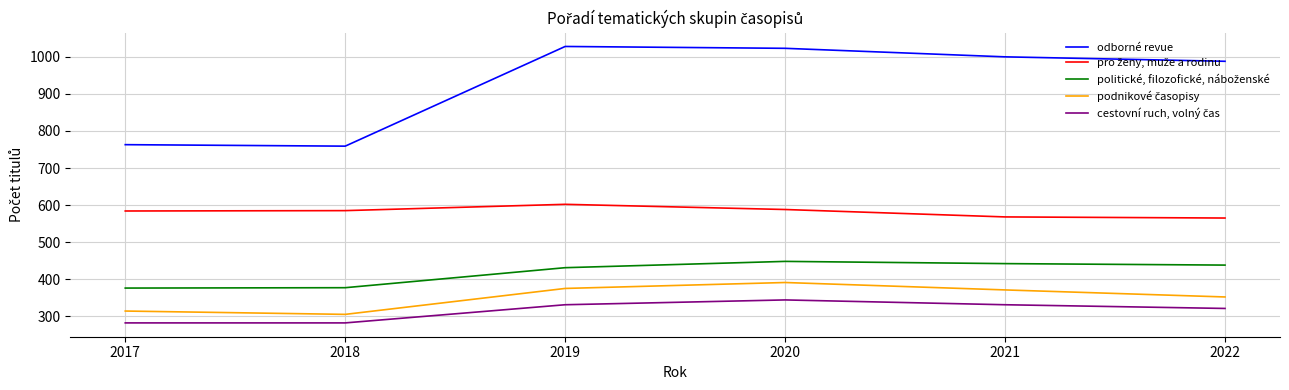

What is the maximum value shown in the chart?

1028